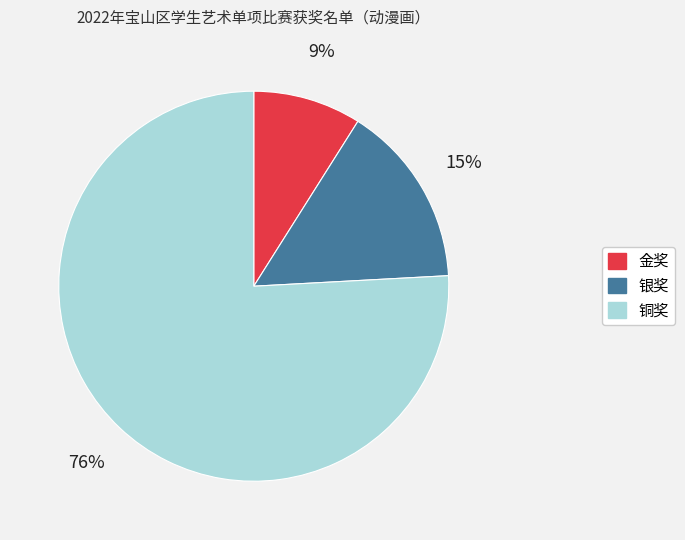

What is the ratio of the value at 银奖 to the value at 金奖?

1.7